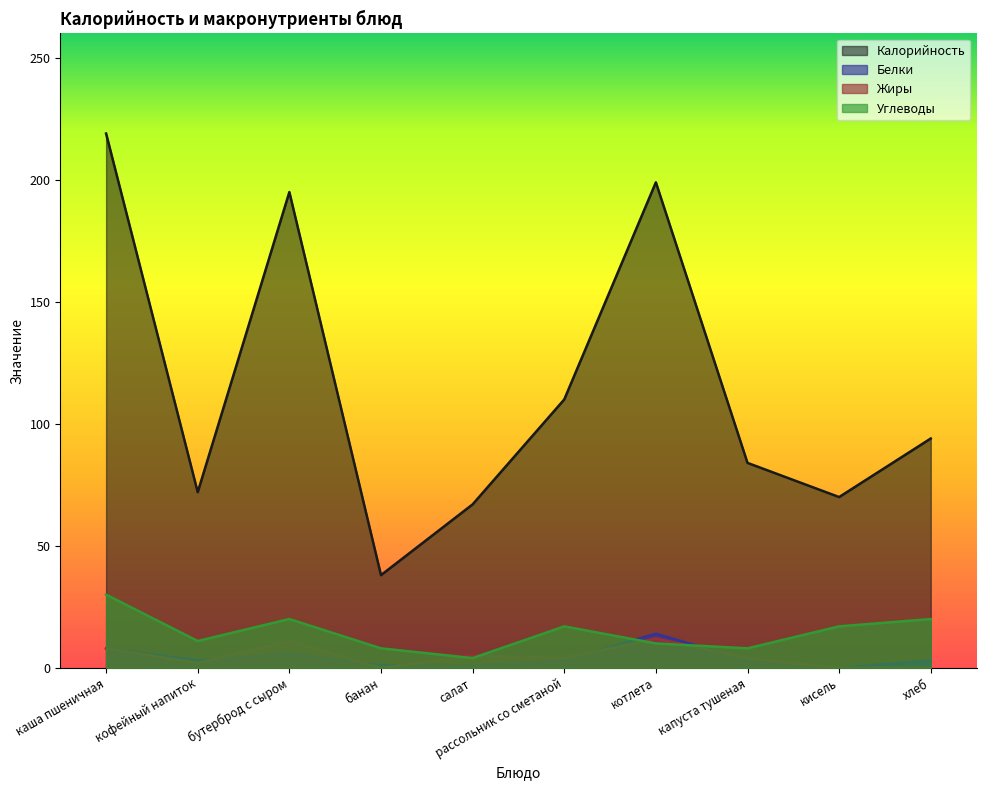

True or false: Углеводы has a value of 8 at капуста тушеная.

True